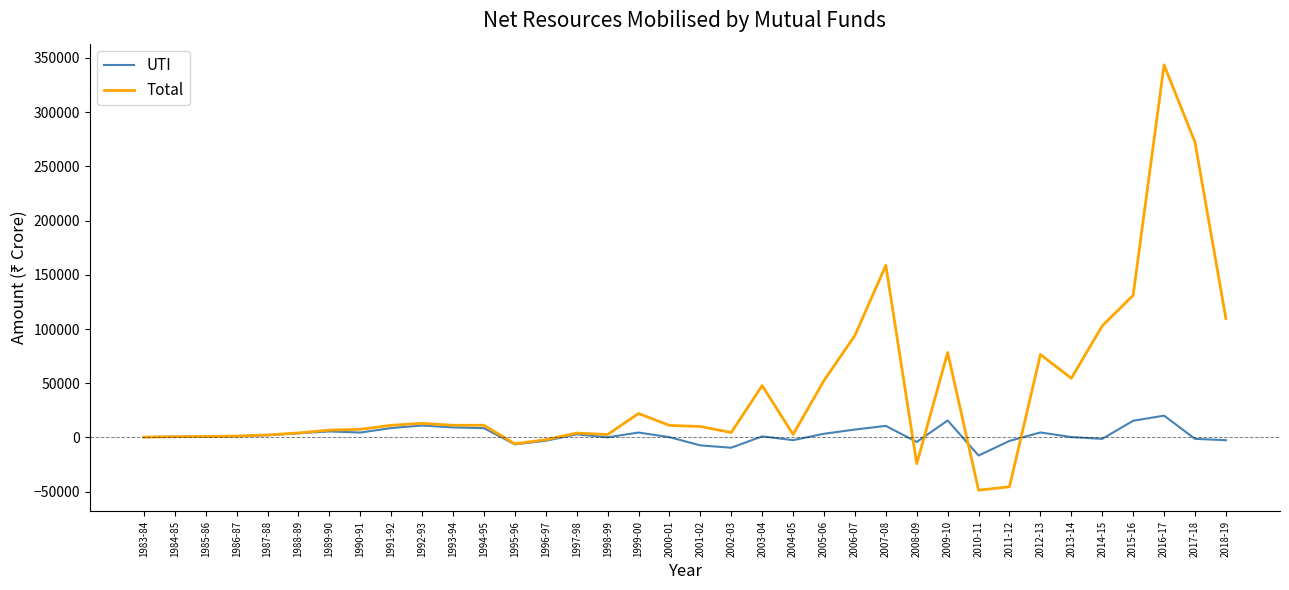

Rank the series by their maximum value, from lowest to highest.

UTI, Total